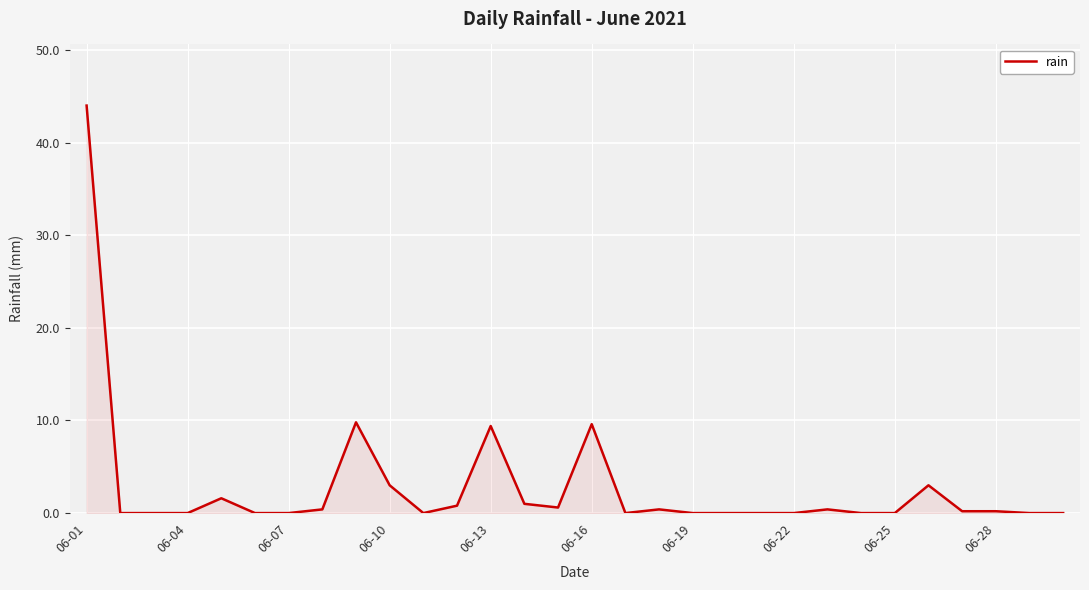

What is the difference between the maximum and minimum values?

44.0